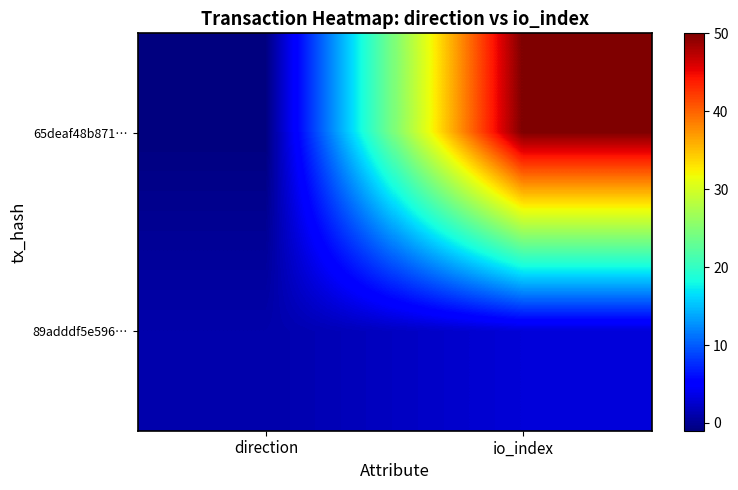

Which series has the widest spread of values?

65deaf48b871…